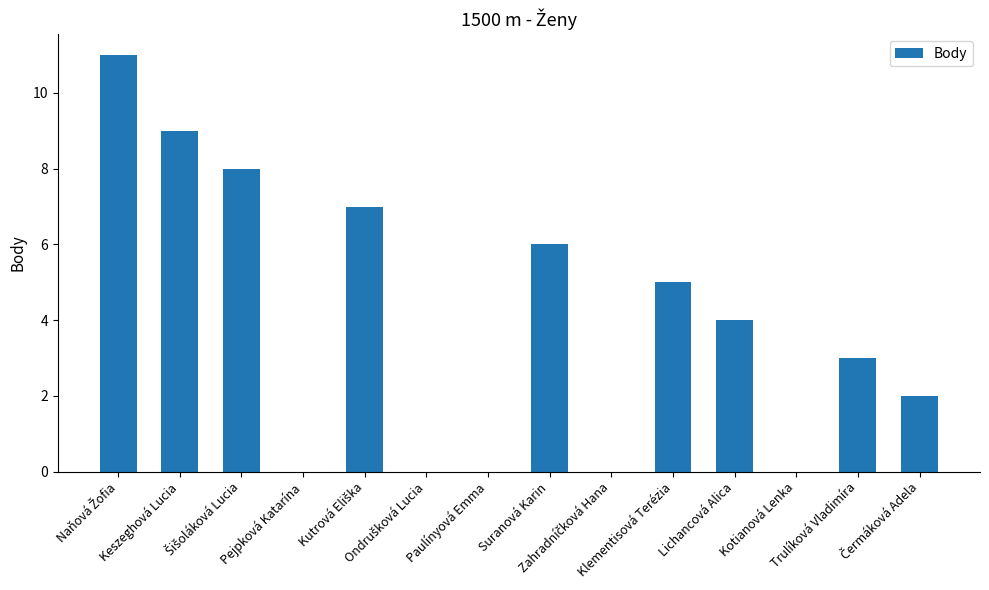

What is the greatest value displayed?

11